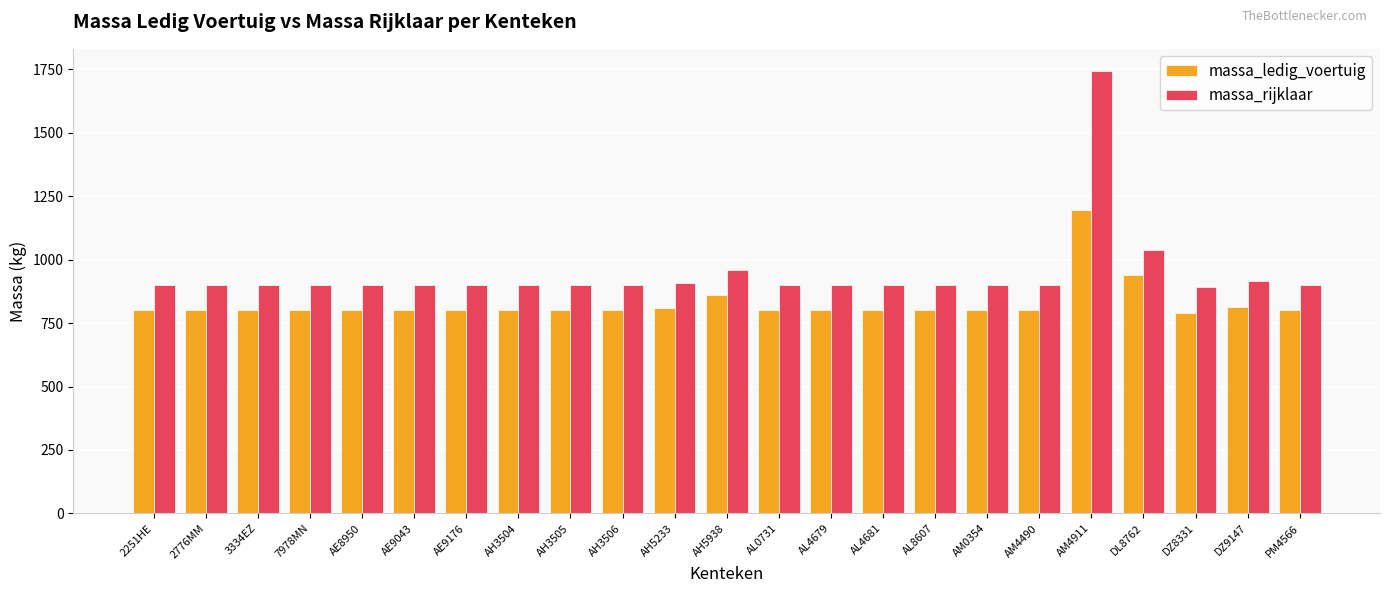

At how many categories does at least one series exceed 1233?

1